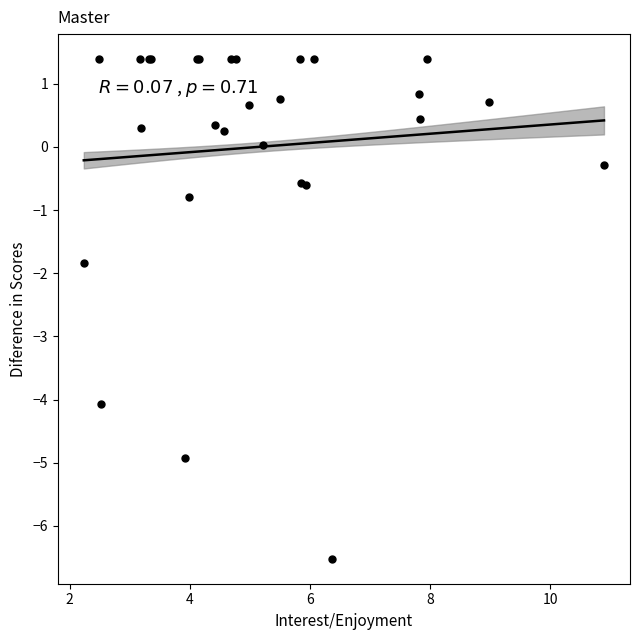

What Y value in the scatter plot is closest to -2?

-1.8